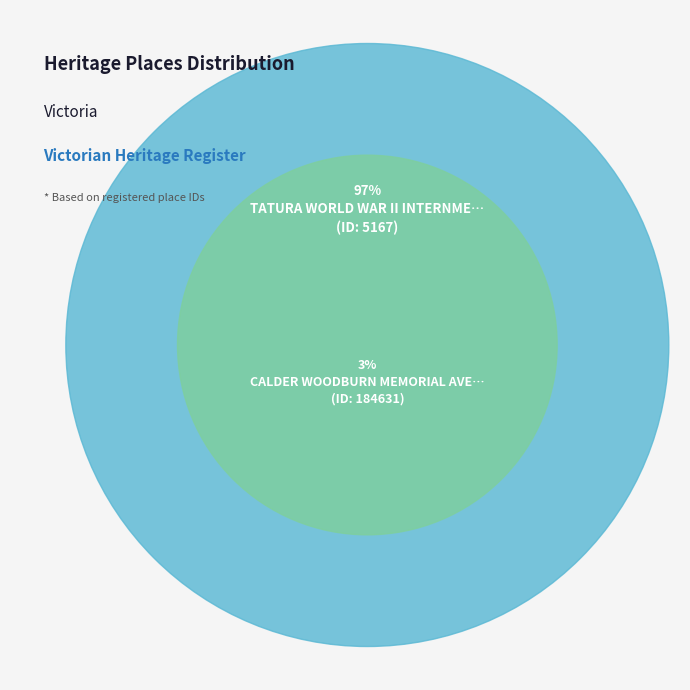

What portion of the pie excludes CALDER WOODBURN MEMORIAL AVENUE?

97.3%